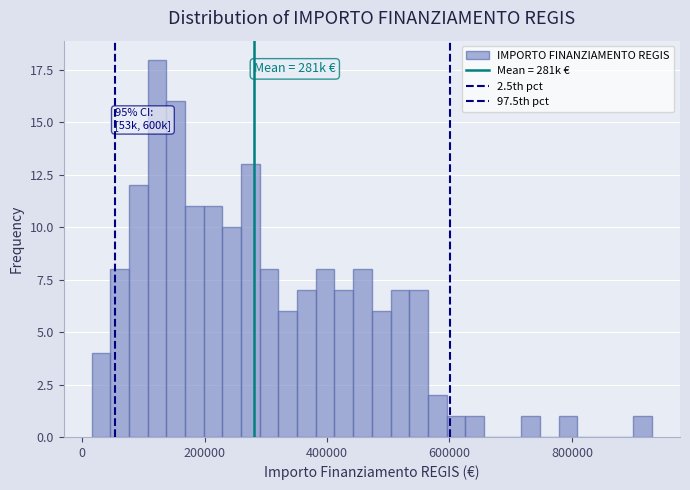

Read against the x-axis, roughly where is the centre of the tallest bar?

120000